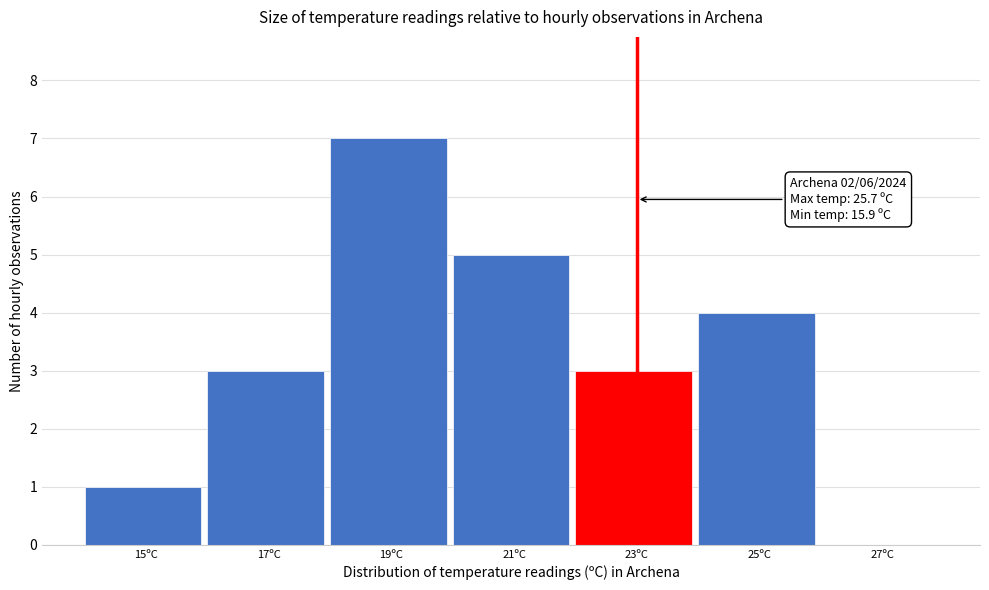

Which range on the x-axis has the tallest bar?

18 to 20